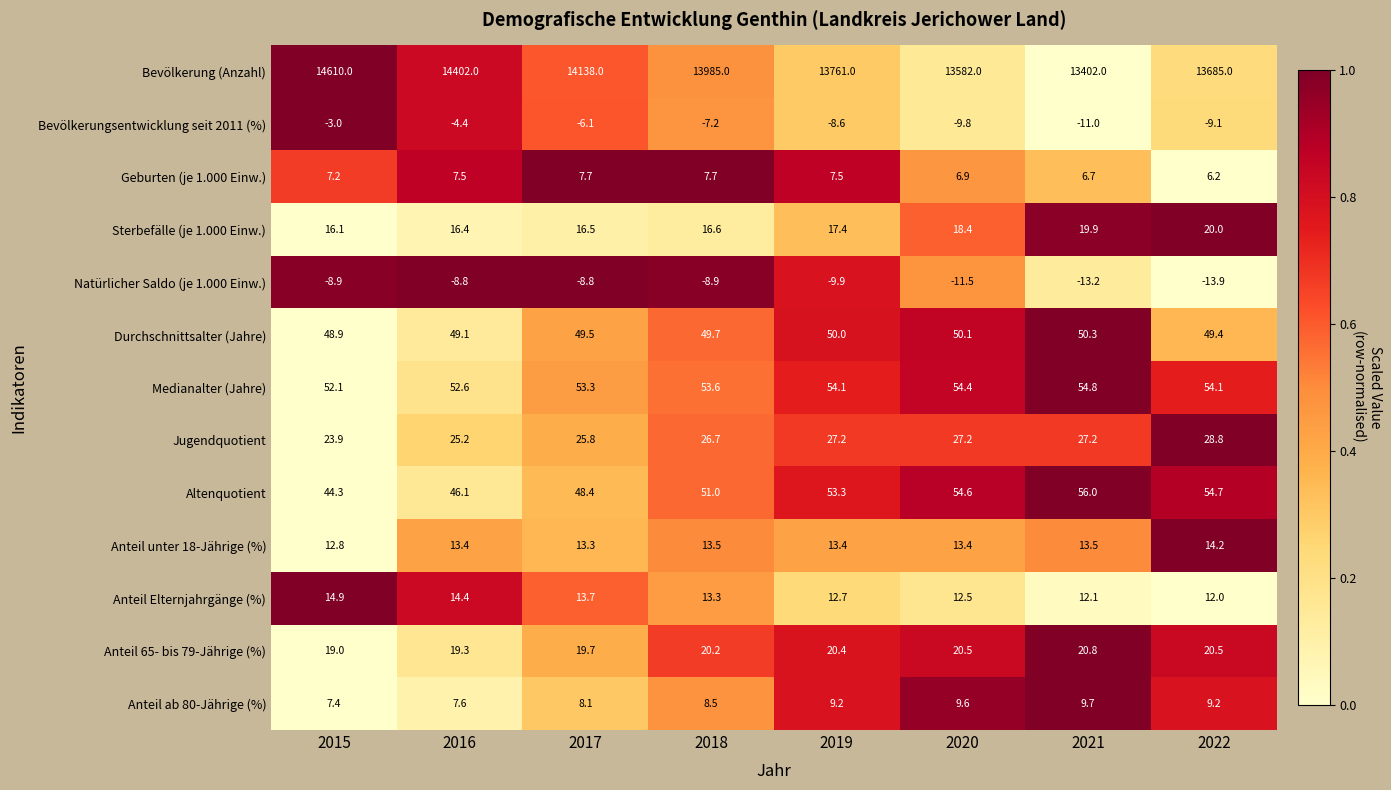

The value of Jugendquotient at 2022 is 9.8. True or false?

False